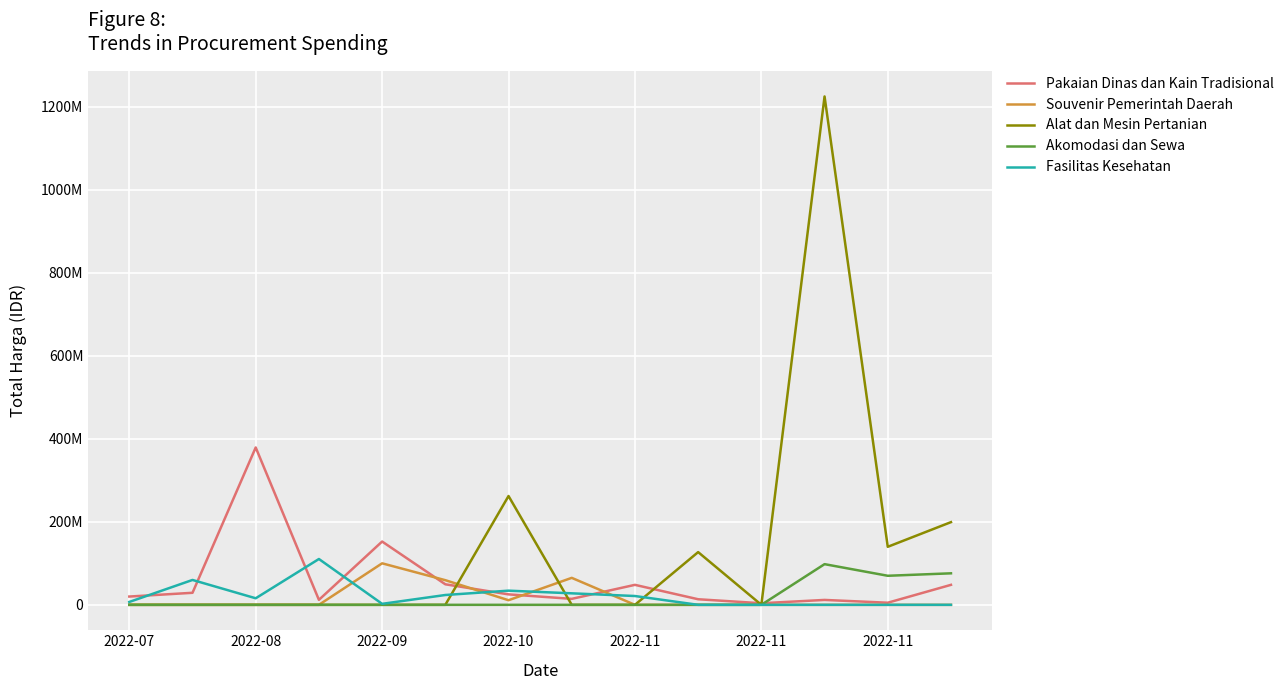

How many intersections are there between Pakaian Dinas dan Kain Tradisional and Akomodasi dan Sewa?

1